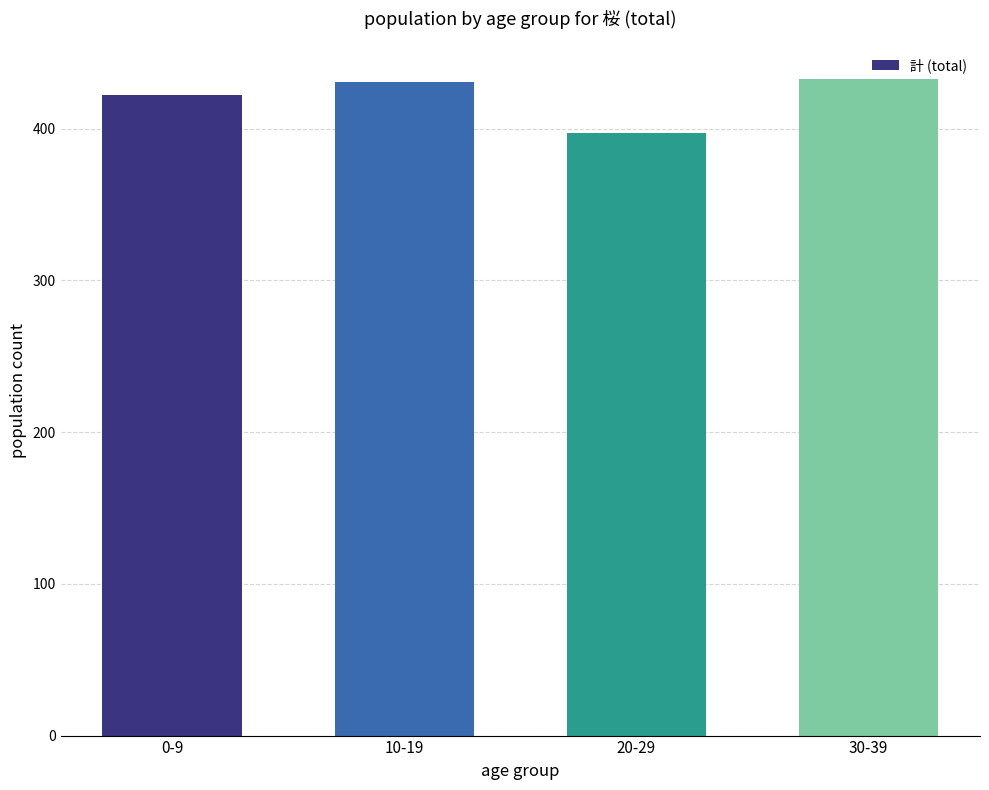

What is the label of the 1st bar from the right?

30-39